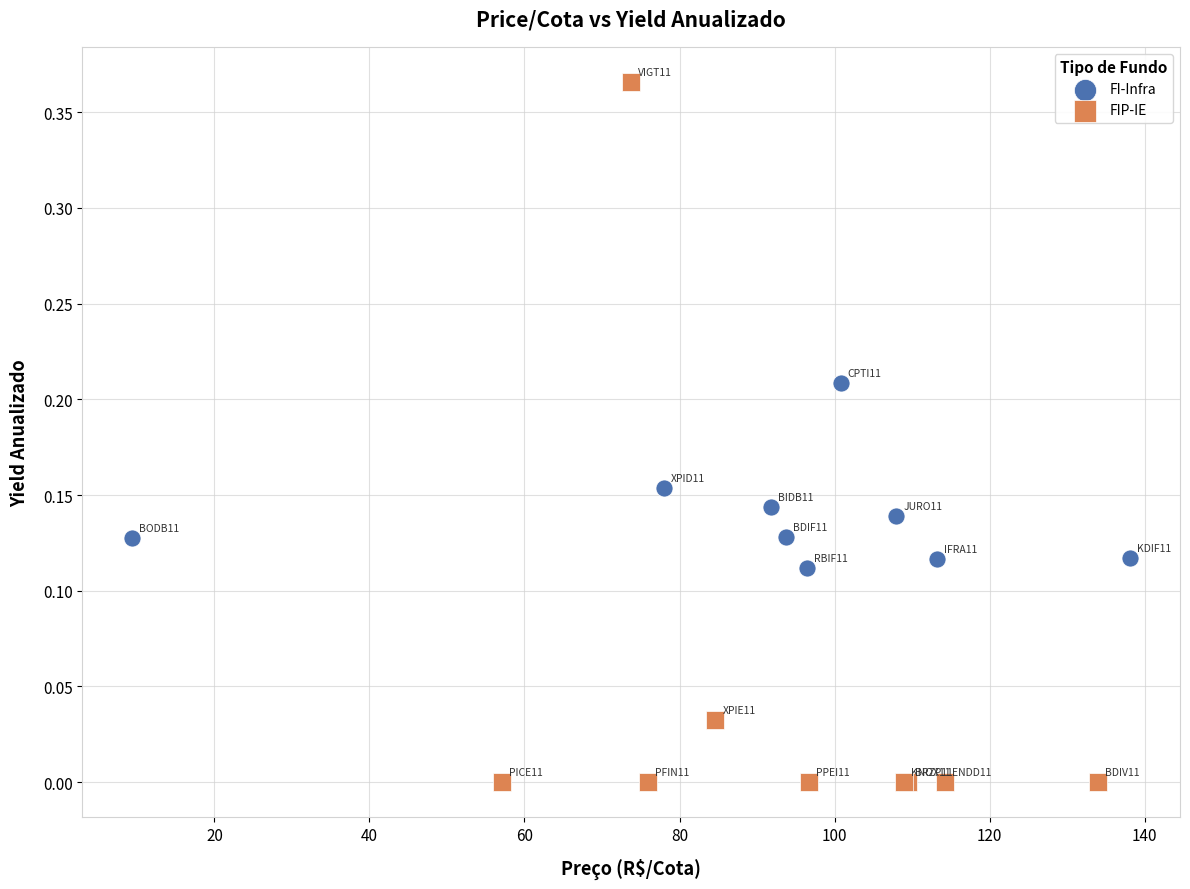

Which series reaches the minimum Y coordinate?

FIP-IE